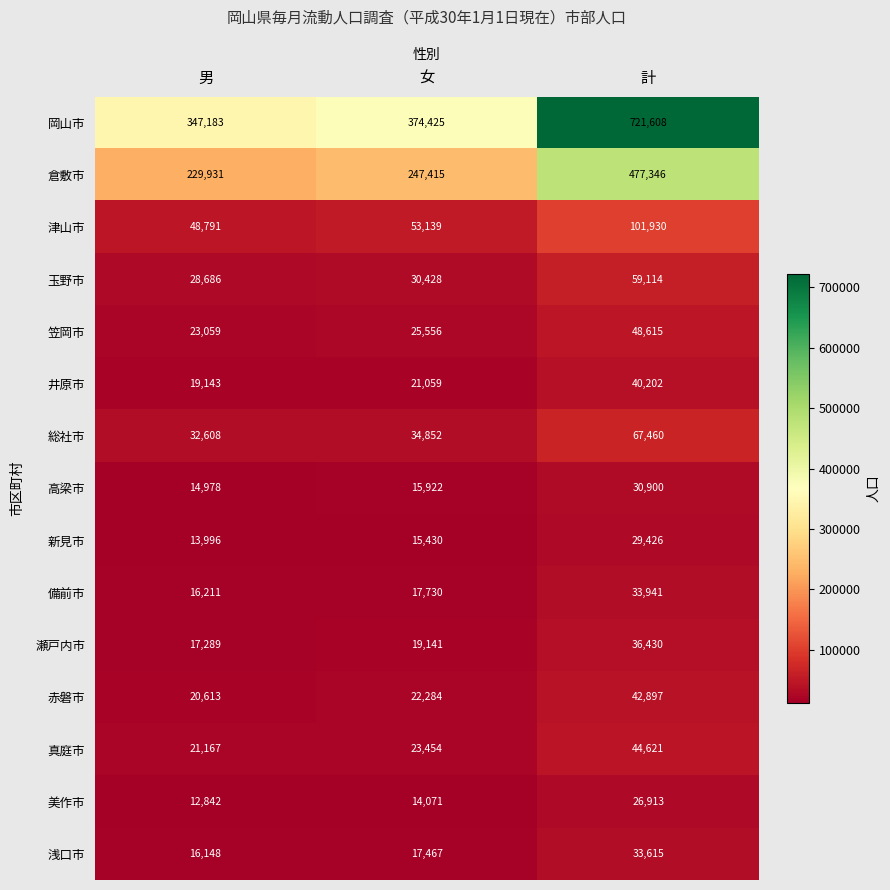

True or false: 新見市 has a value of 19440 at 男.

False